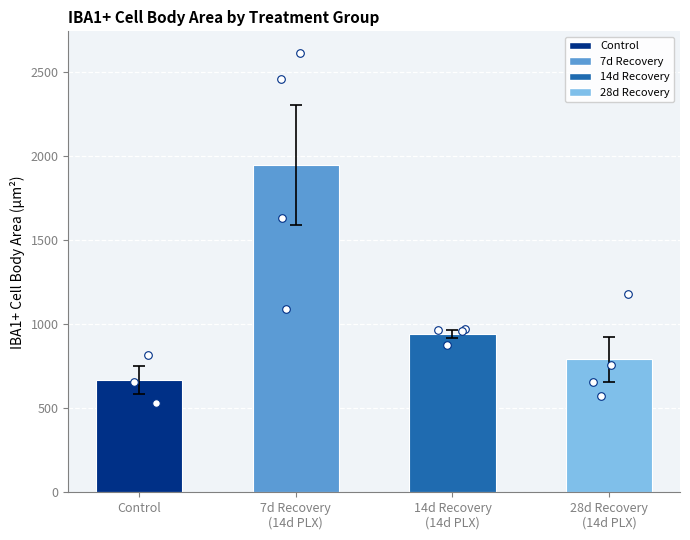

Approximately how many times larger is the value at 28d Recovery
(14d PLX) compared to 7d Recovery
(14d PLX)?

0.4